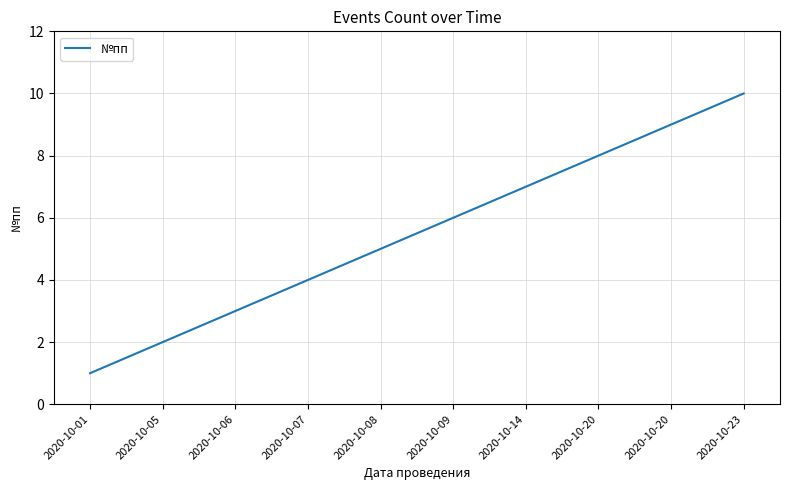

Approximately how many times larger is the value at 2020-10-14 compared to 2020-10-06?

2.3